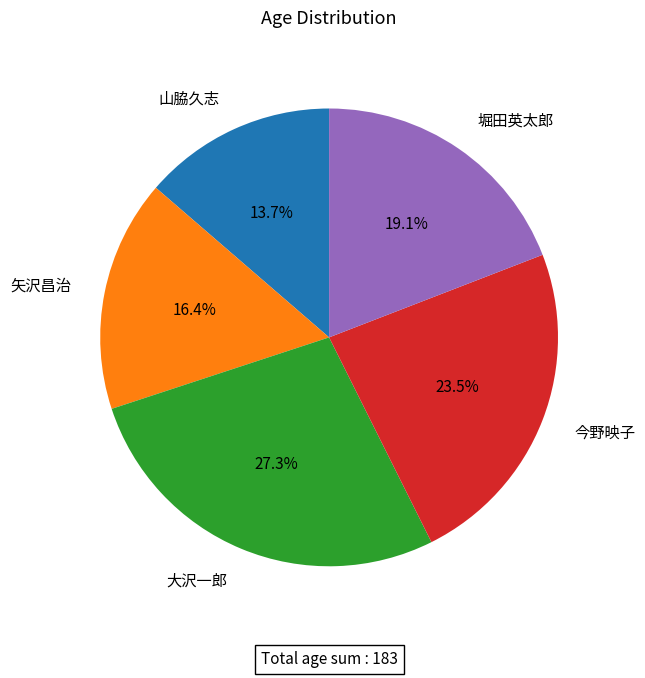

What percentage is NOT represented by 堀田英太郎?

80.9%